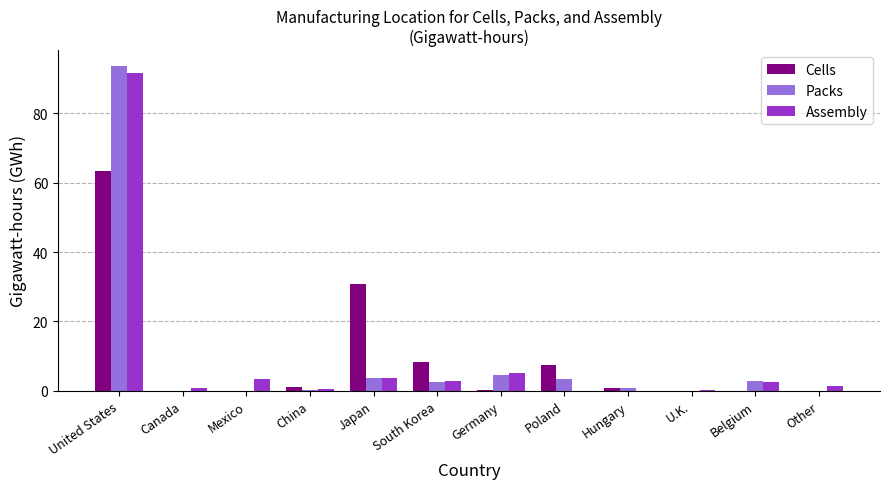

What is the sum of the Assembly values at Belgium and China?

3.0